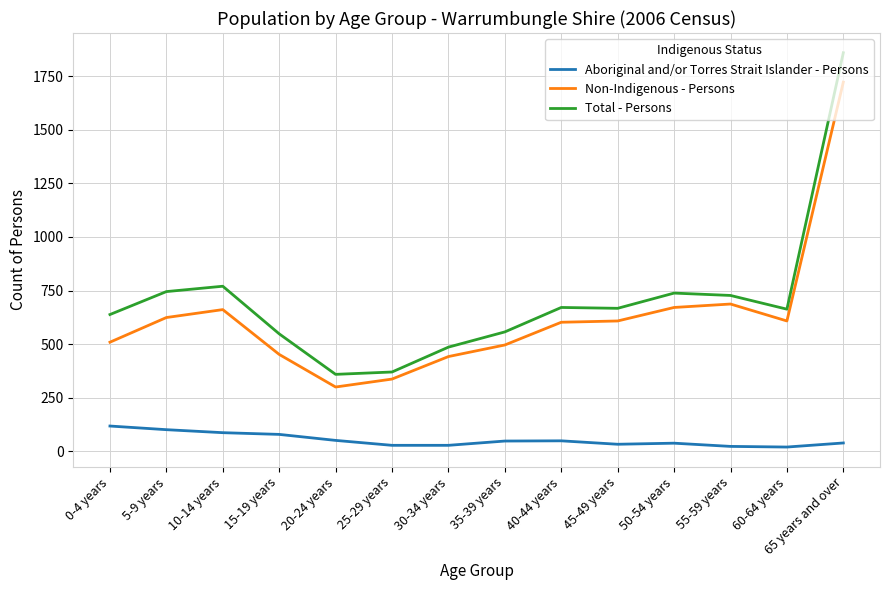

True or false: Non-Indigenous - Persons and Aboriginal and/or Torres Strait Islander - Persons intersect in this chart.

False